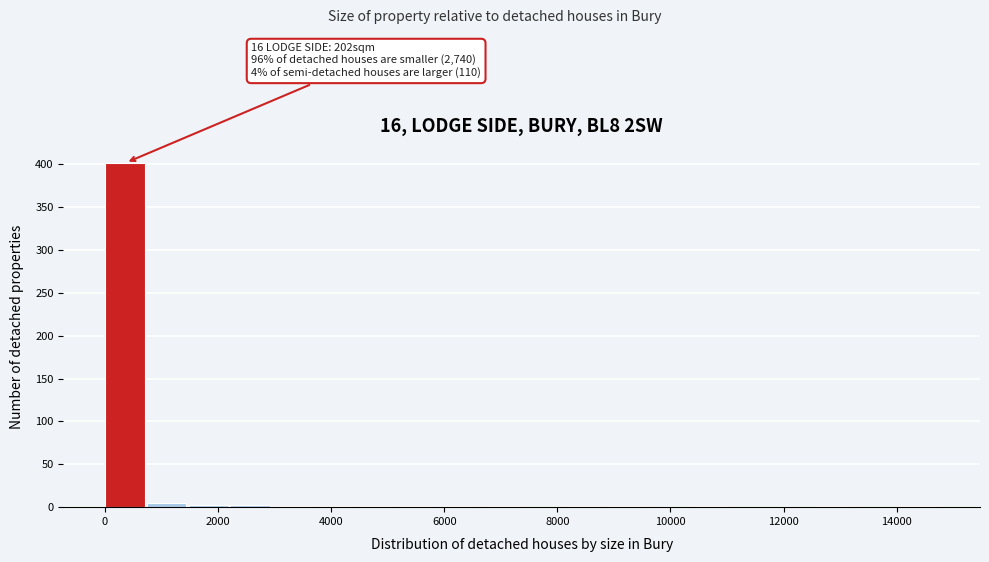

Around what value on the x-axis is the tallest bar? Give the approximate position of its centre, as read against the axis.

400